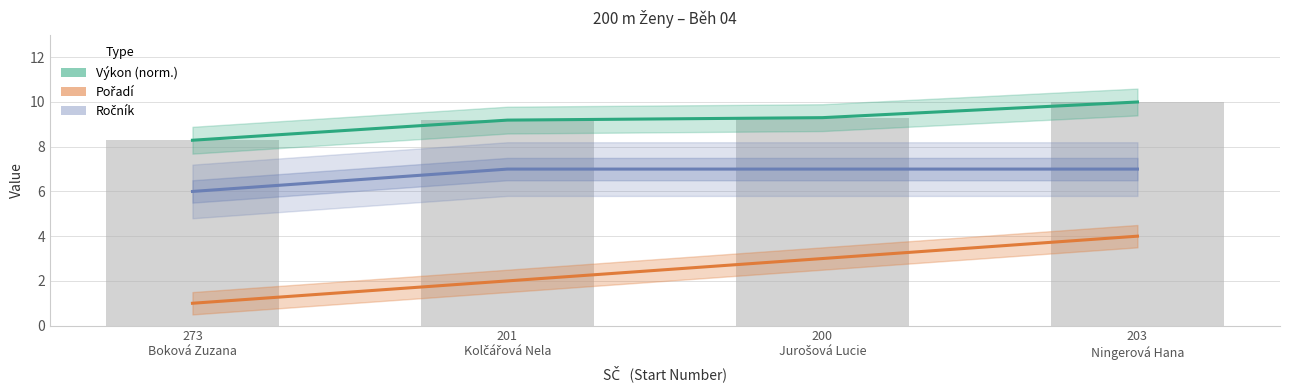

Reading left to right, transcribe all the data shown in this chart.

Výkon (norm.): 273
Boková Zuzana=8.3	201
Kolčářová Nela=9.2	200
Jurošová Lucie=9.3	203
Ningerová Hana=10.0
Pořadí: 273
Boková Zuzana=1.0	201
Kolčářová Nela=2.0	200
Jurošová Lucie=3.0	203
Ningerová Hana=4.0
Ročník: 273
Boková Zuzana=6.0	201
Kolčářová Nela=7.0	200
Jurošová Lucie=7.0	203
Ningerová Hana=7.0